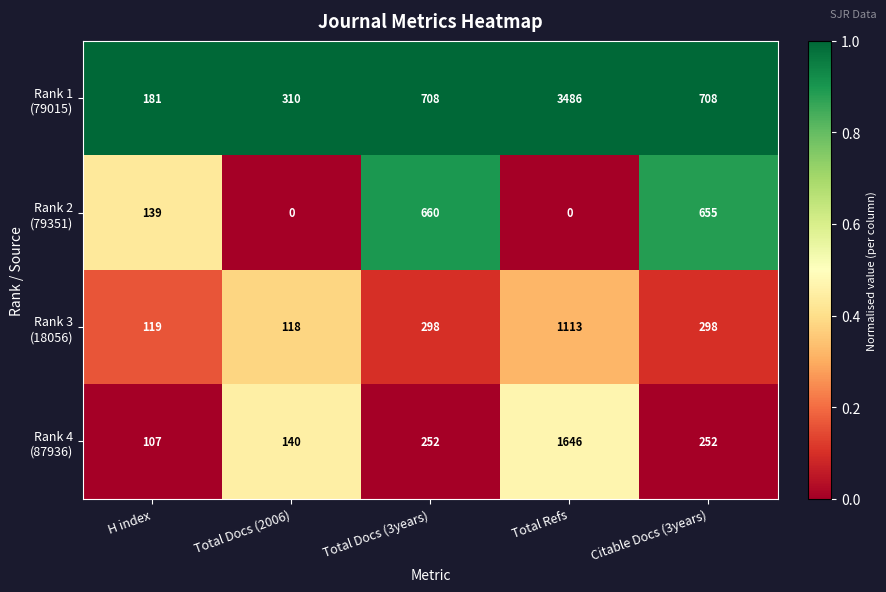

At which category is the sum across all series the highest?

Total Refs